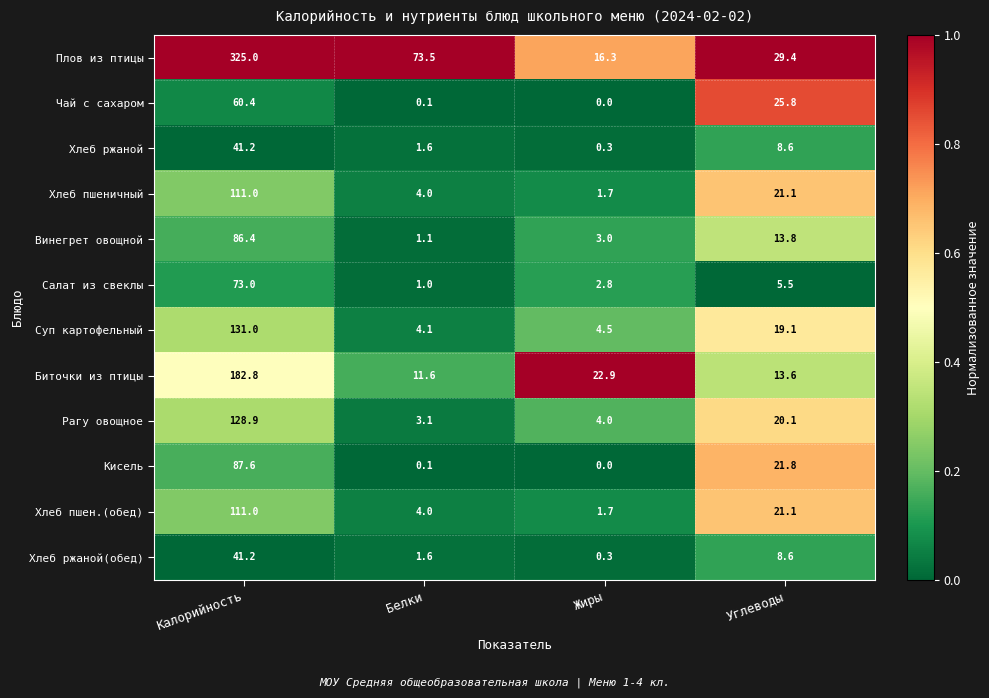

How many data points does each series have?

4